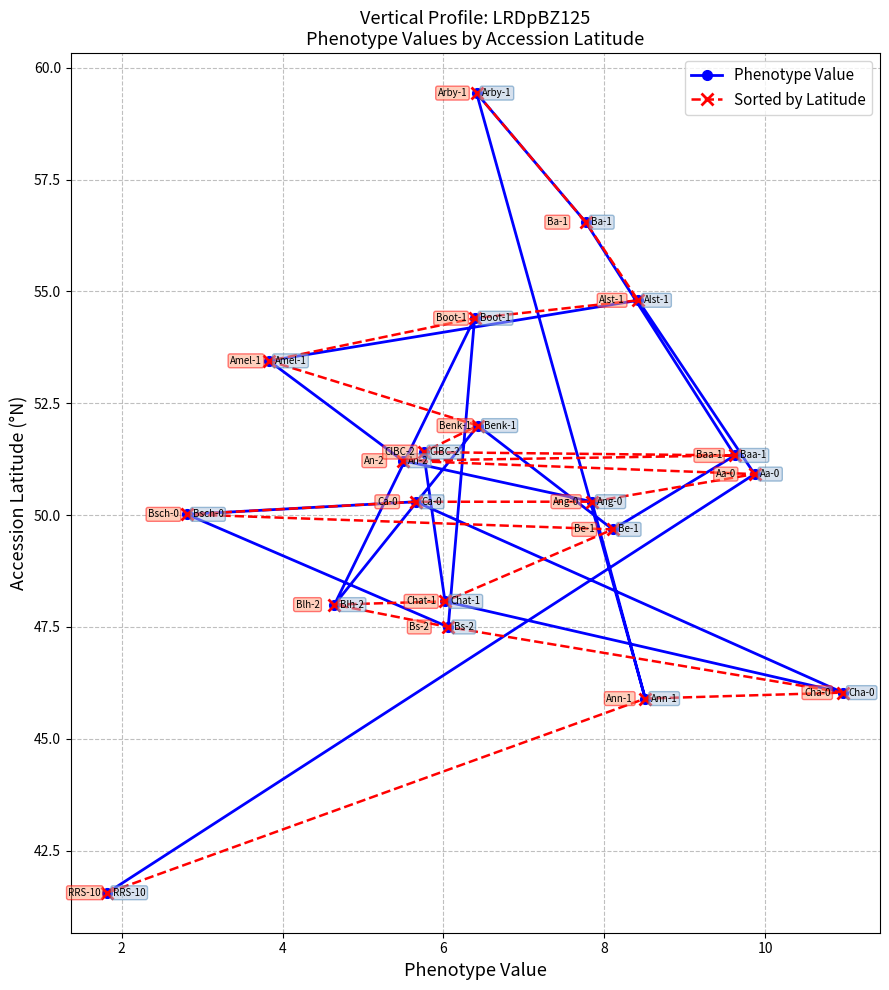

Reading left to right, transcribe all the data shown in this chart.

Phenotype Value: 41.6	50.9	54.8	53.4	51.2	50.3	45.9	59.4	56.5	51.3	49.7	52.0	48.0	54.4	47.5	50.0	50.3	46.0	48.1	51.4
Sorted by Latitude: 41.6	45.9	46.0	47.5	48.0	48.1	49.7	50.0	50.3	50.3	50.9	51.2	51.3	51.4	52.0	53.4	54.4	54.8	56.5	59.4